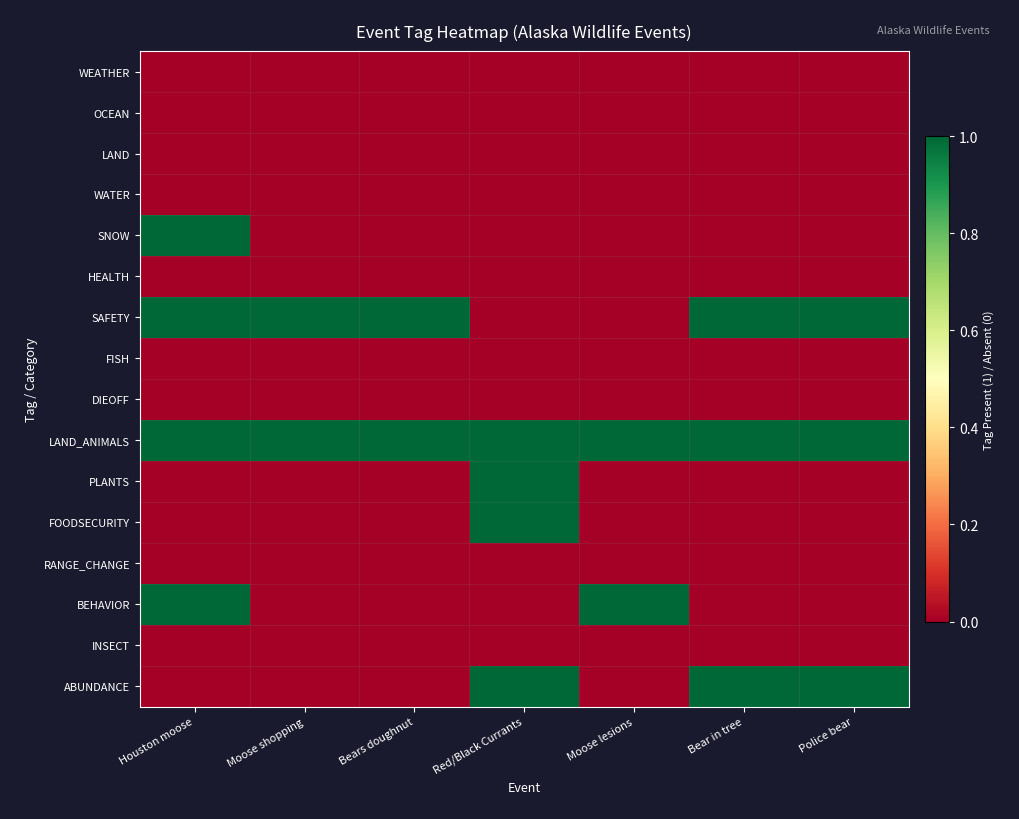

At which category is the sum across all series the highest?

Houston moose